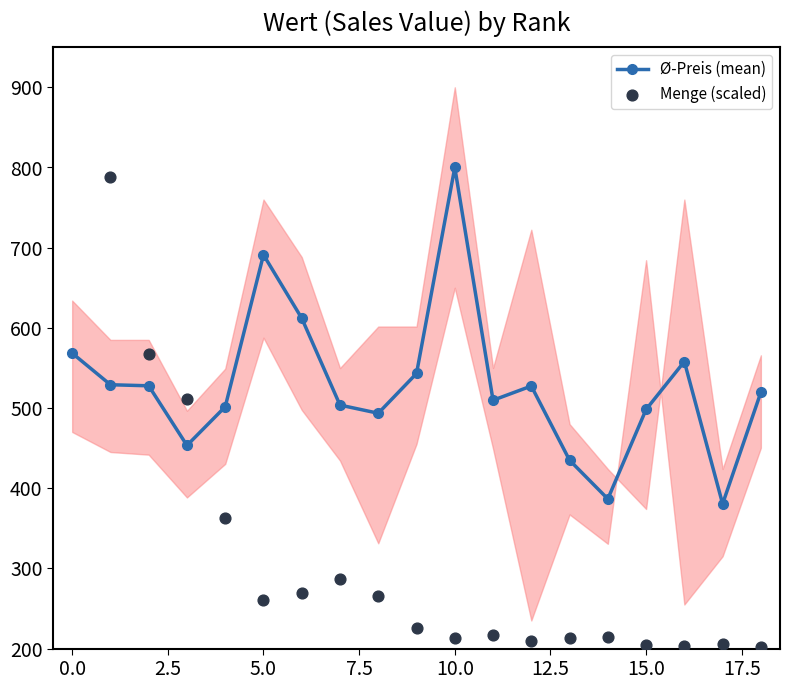

What are all the series names shown in the legend?

Ø-Preis (mean), Menge (scaled)